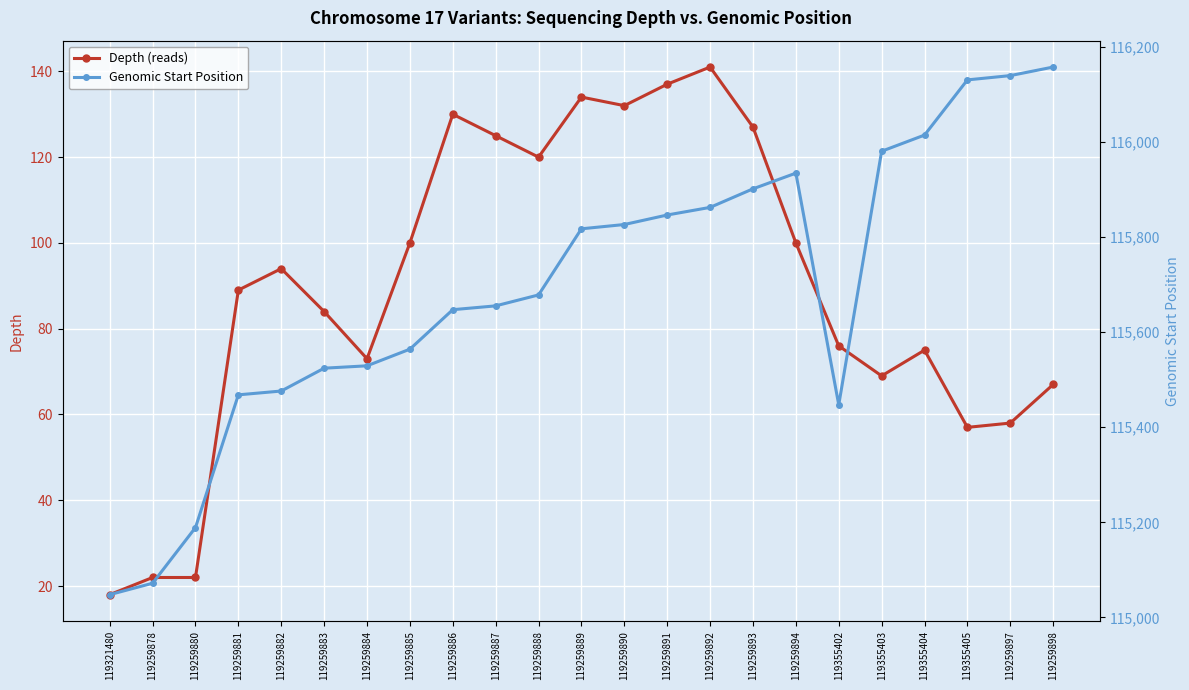

Rank the series by their average value, from highest to lowest.

Genomic Start Position, Depth (reads)